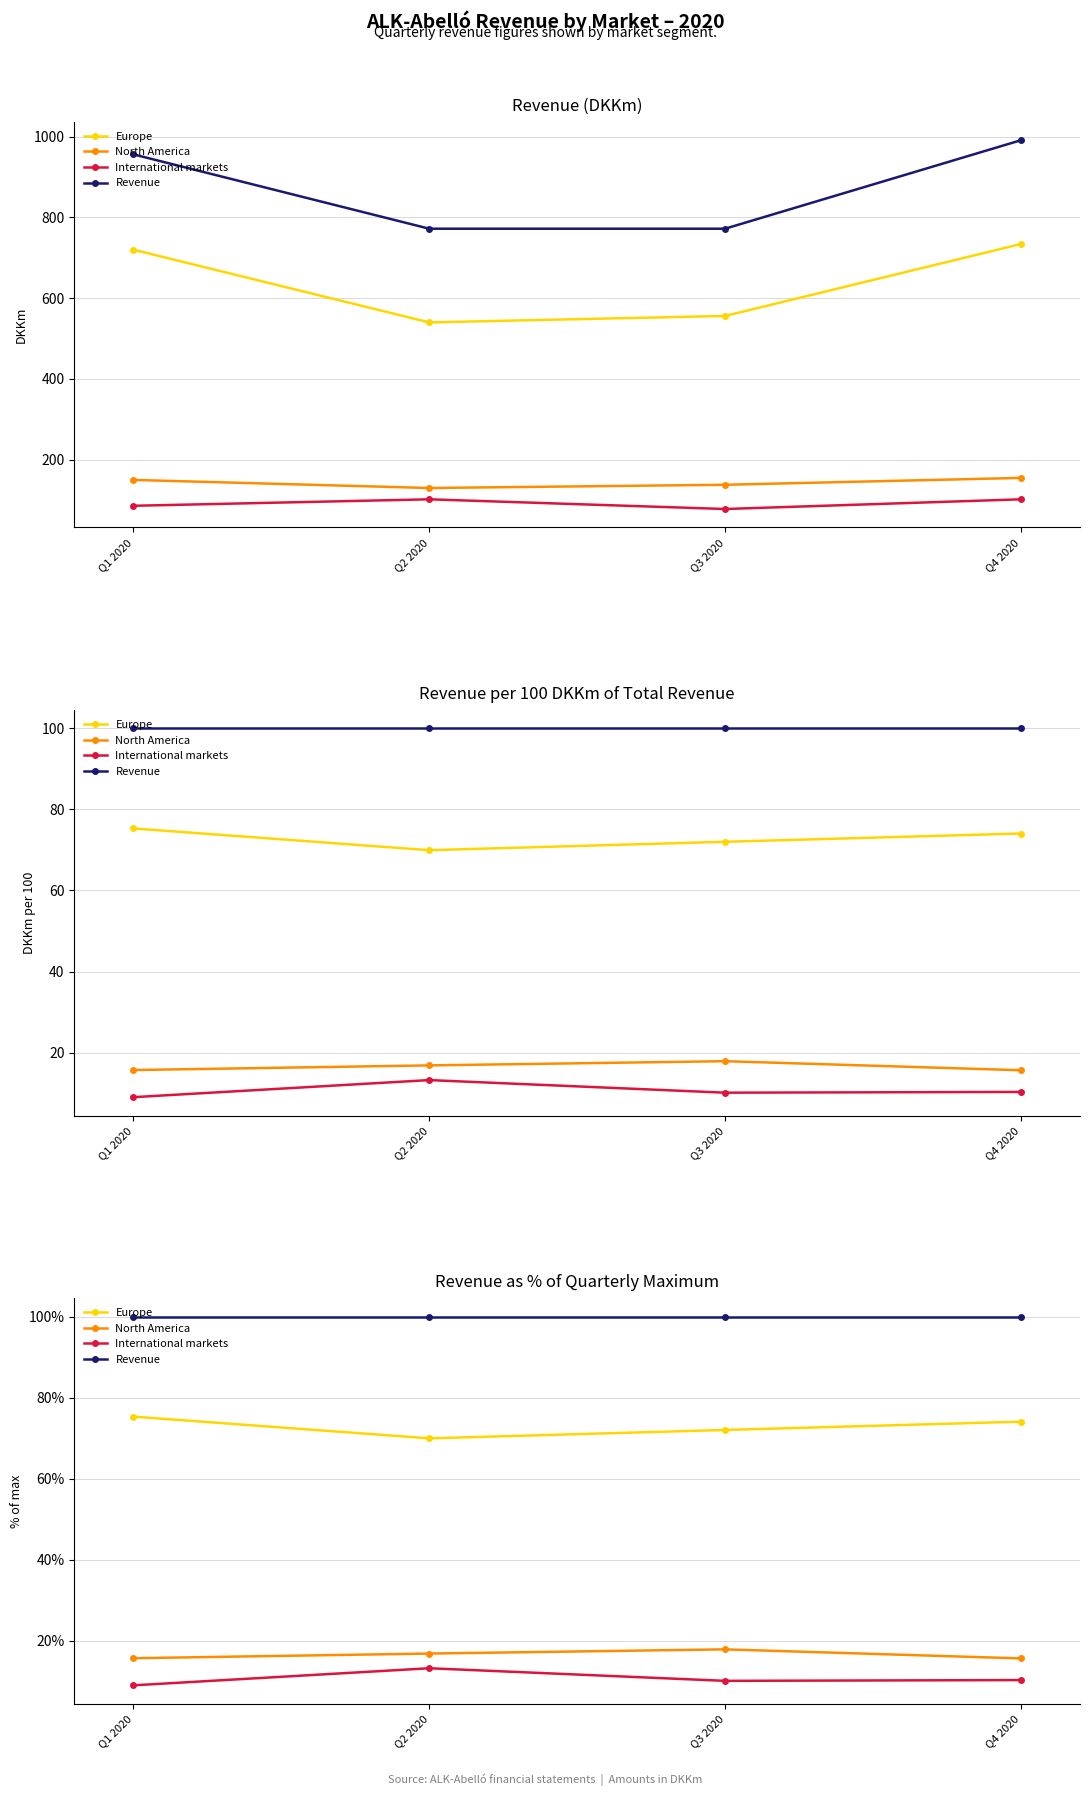

True or false: North America and Europe intersect in this chart.

False